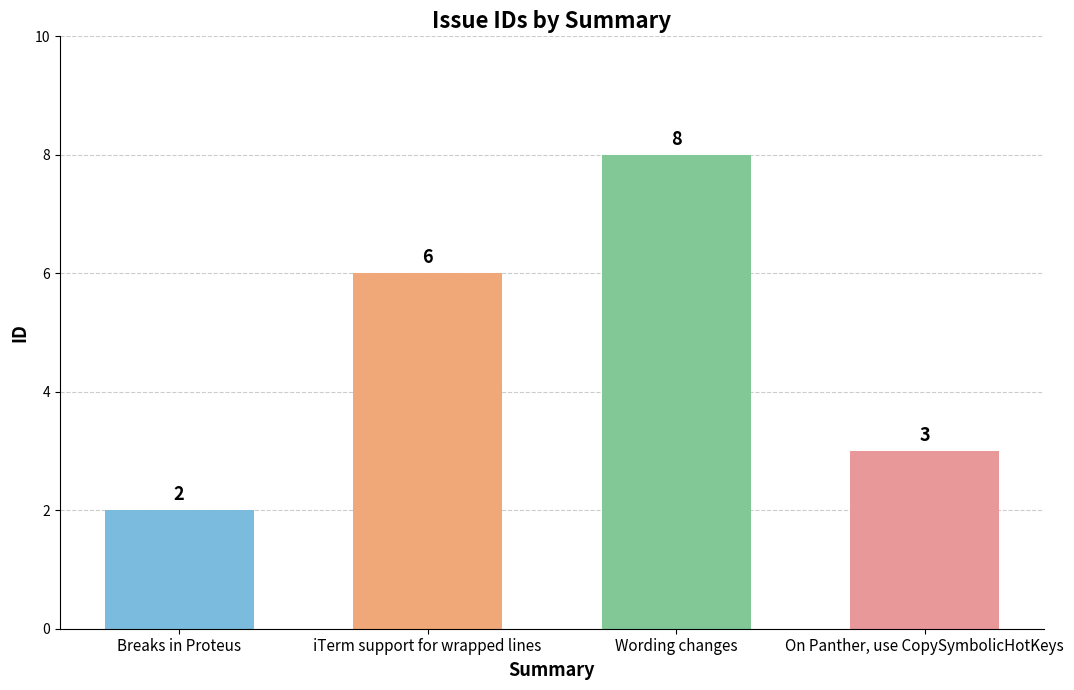

Is it true that the value at On Panther, use CopySymbolicHotKeys is 3?

True